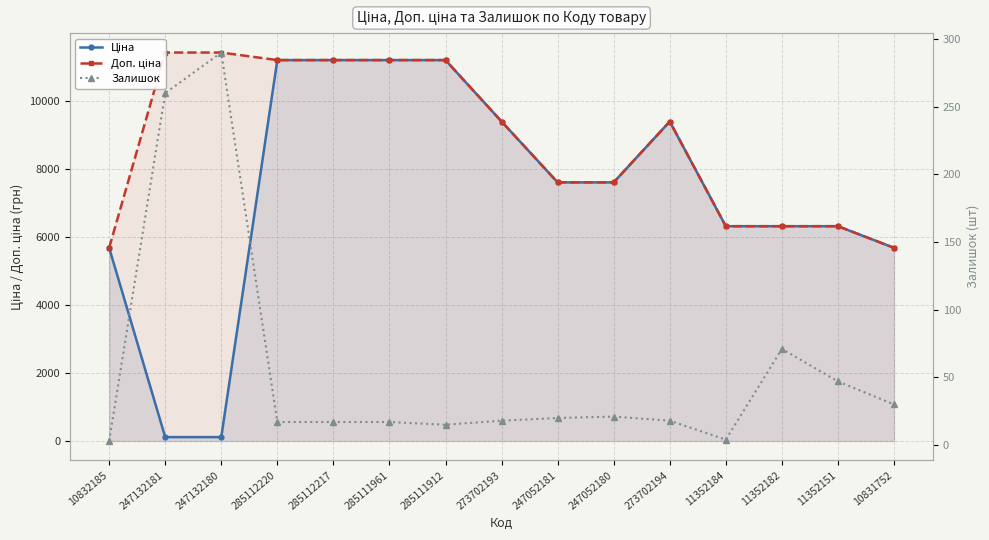

What is the label of the 12th point from the left?

11352184